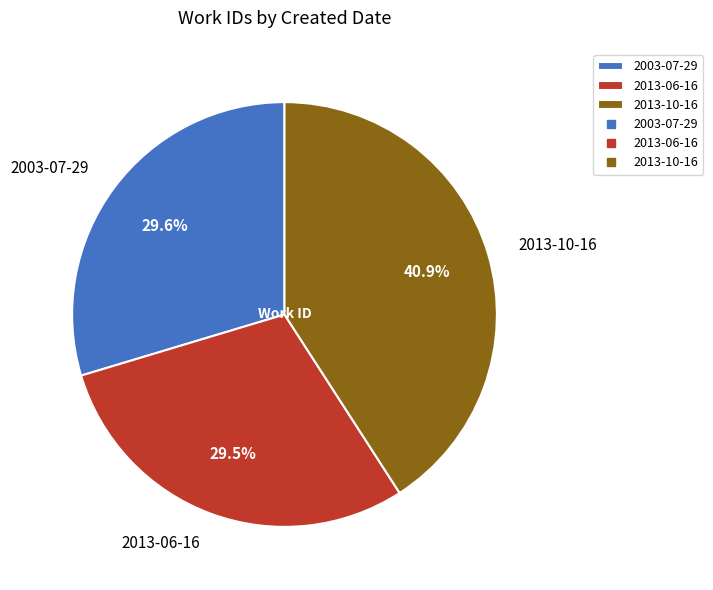

What is the largest slice in the pie chart?

2013-10-16